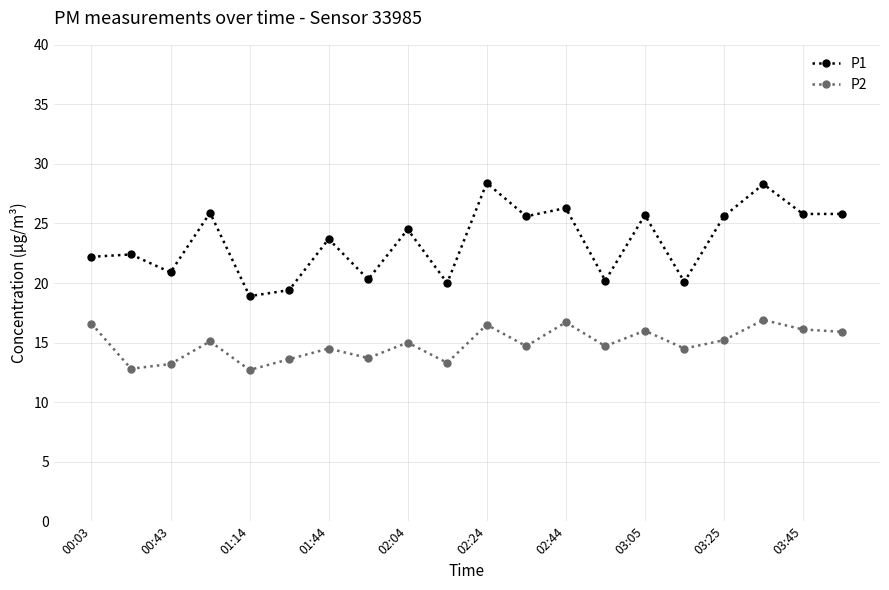

Which series has the largest total across all categories?

P1